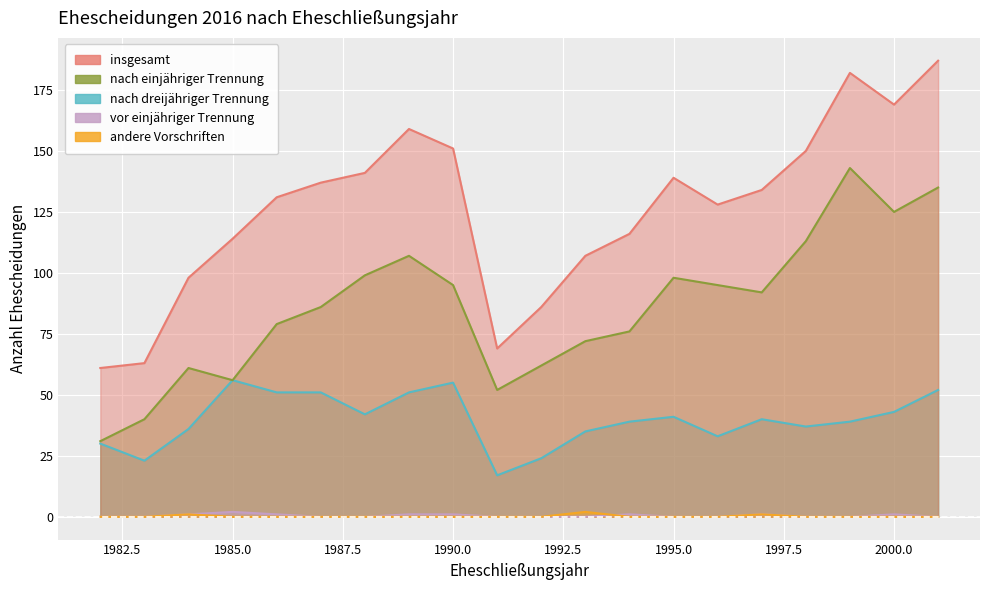

At which category does the chart reach its minimum across all series?

1982